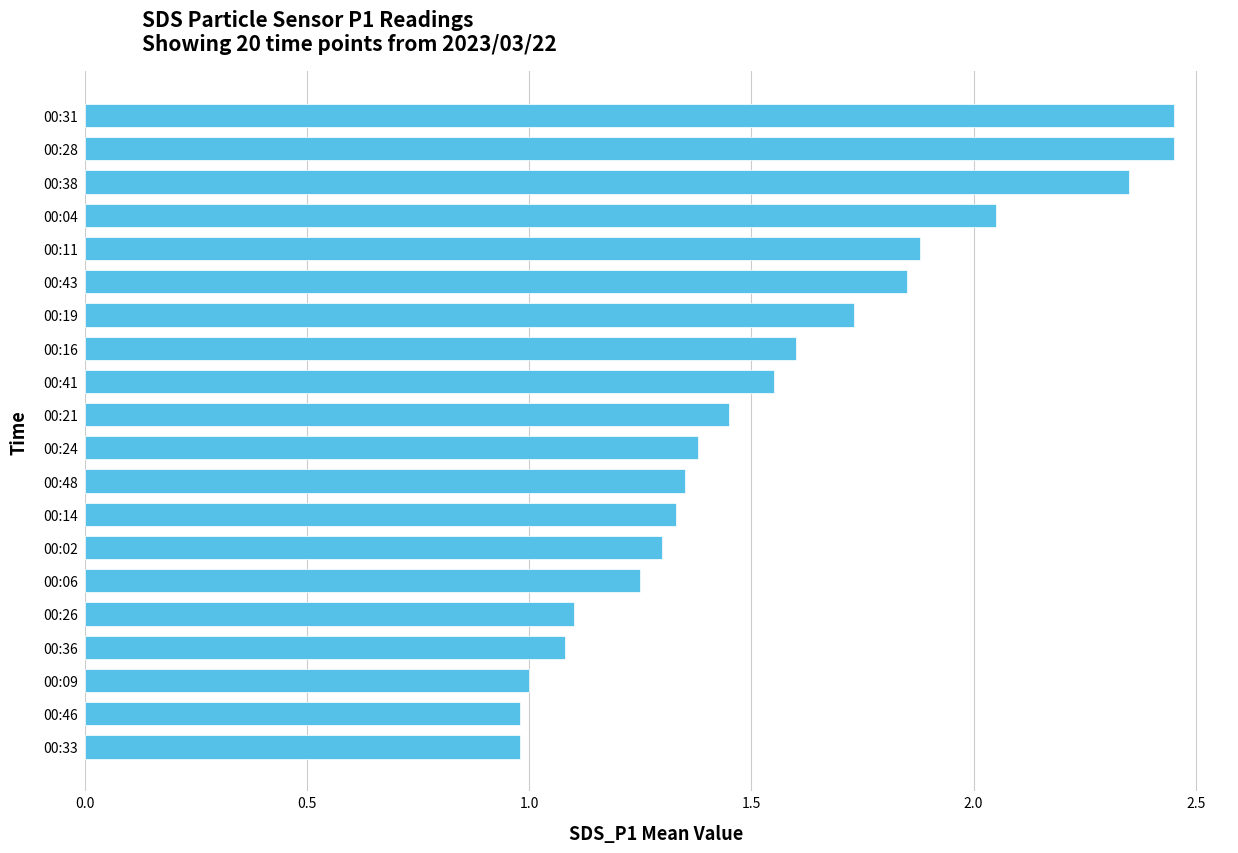

The chart shows a value of 2.7 at 00:16. True or false?

False